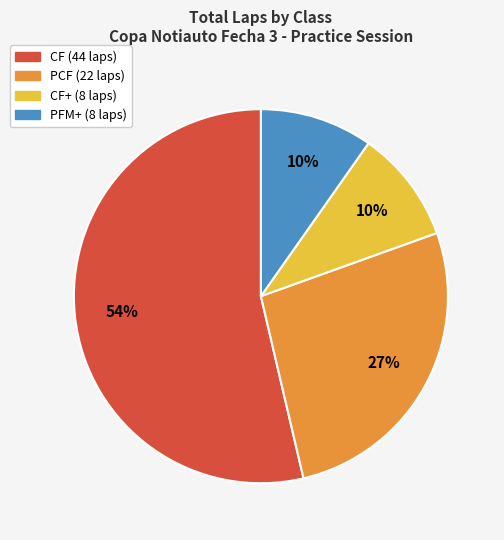

To the nearest percent, what is the average slice percentage?

25%